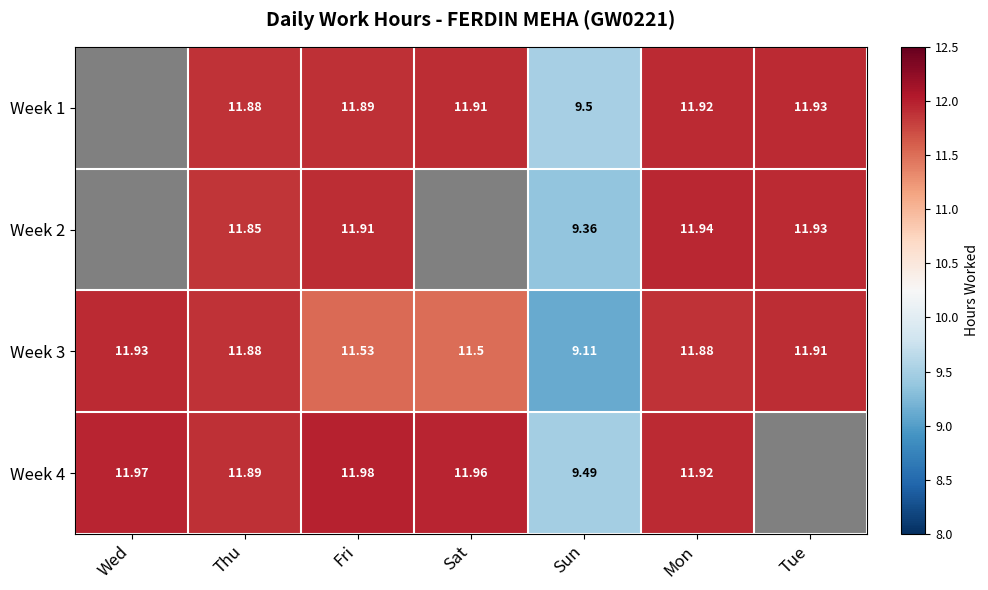

Is the value of Week 3 at Mon greater than the value of Week 2 at Mon?

No